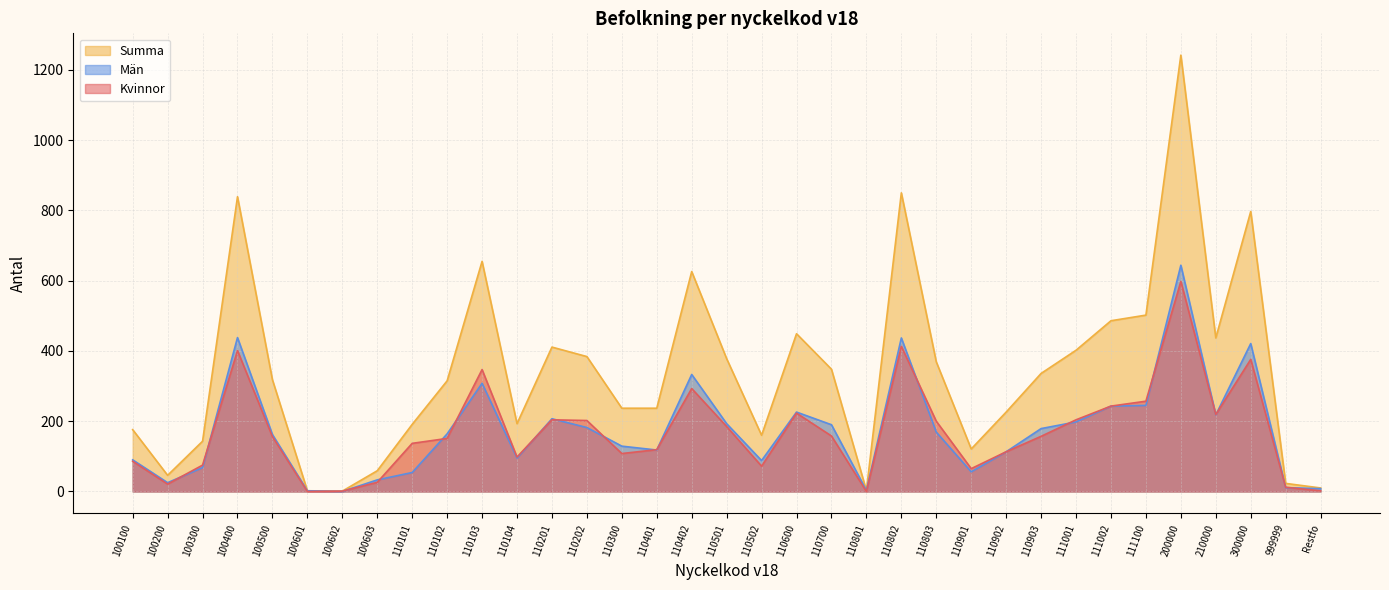

How many interior local valleys does the Män series have?

8